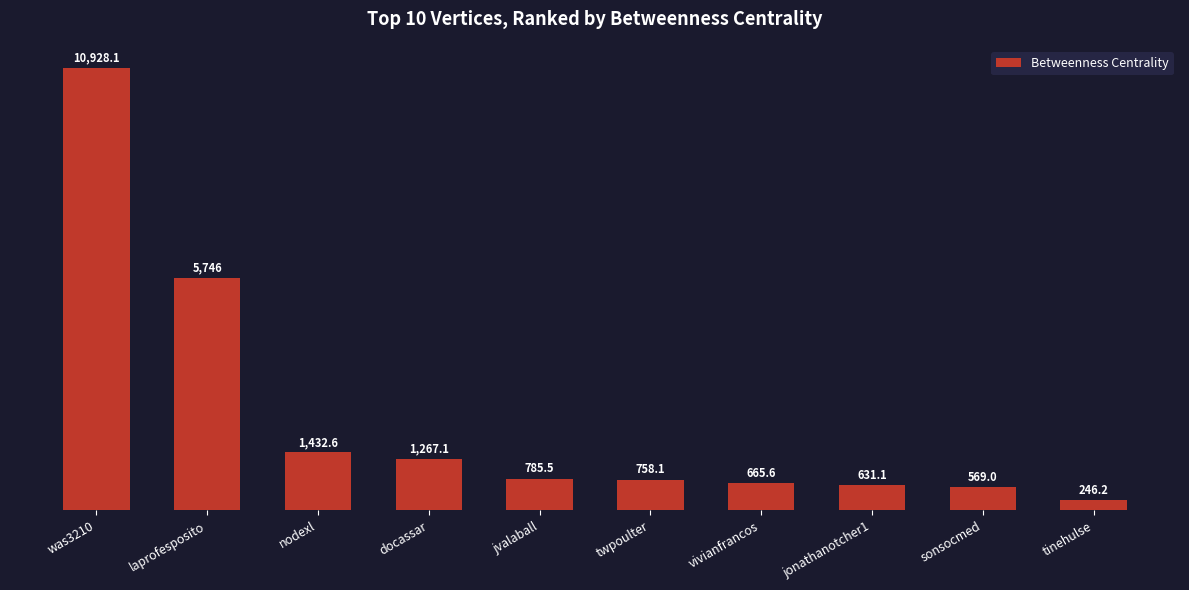

True or false: the data shows 665.6 at vivianfrancos.

True